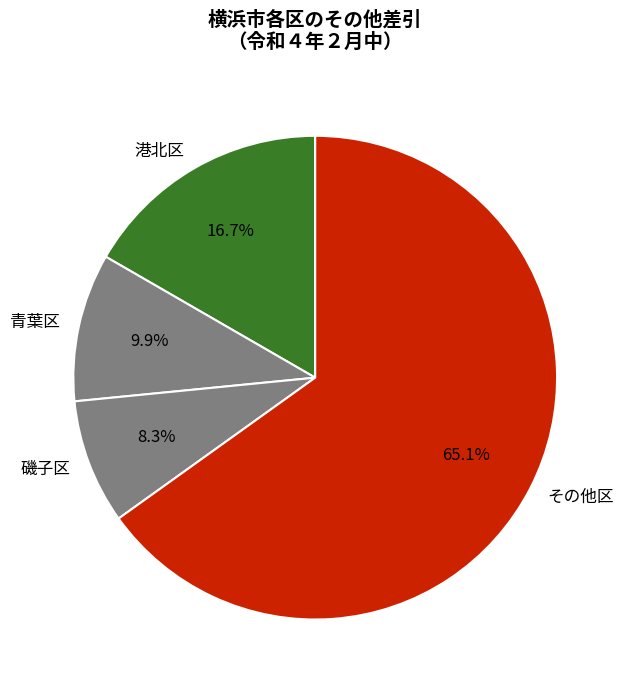

Is there any slice that represents more than half of the pie?

Yes